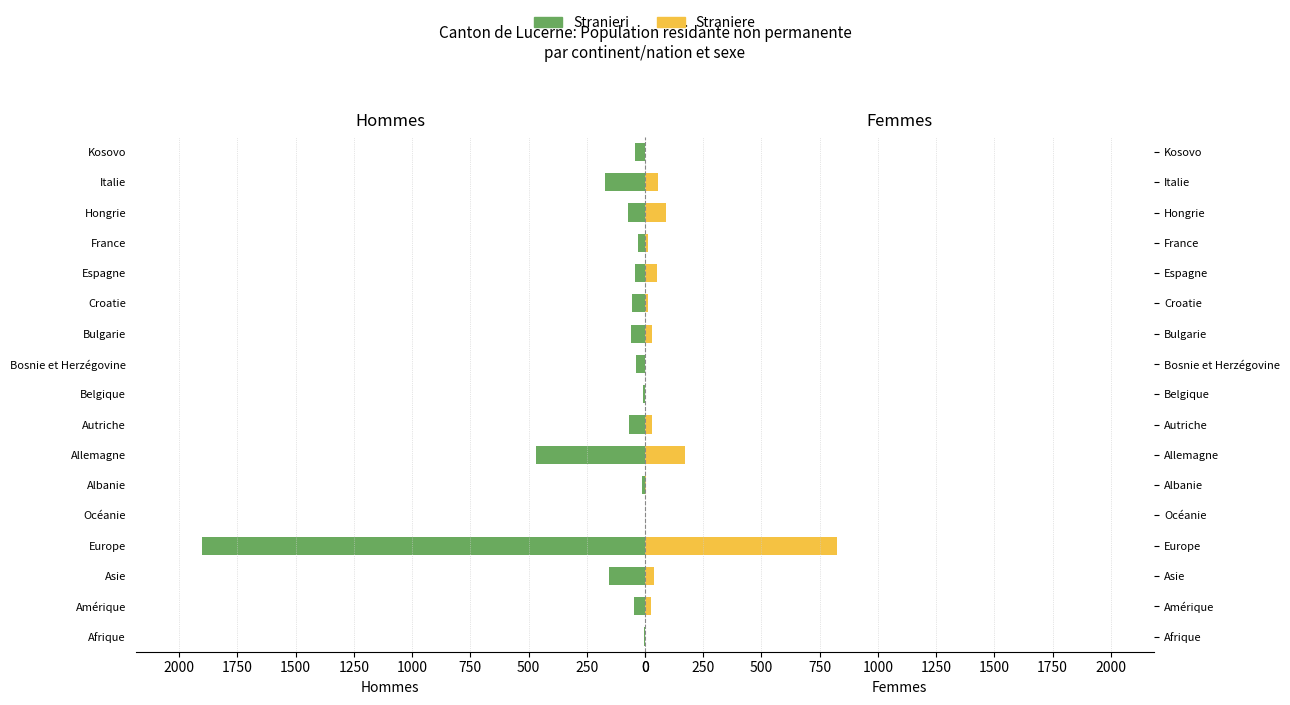

List the series in order of their peak value, highest first.

Stranieri, Straniere